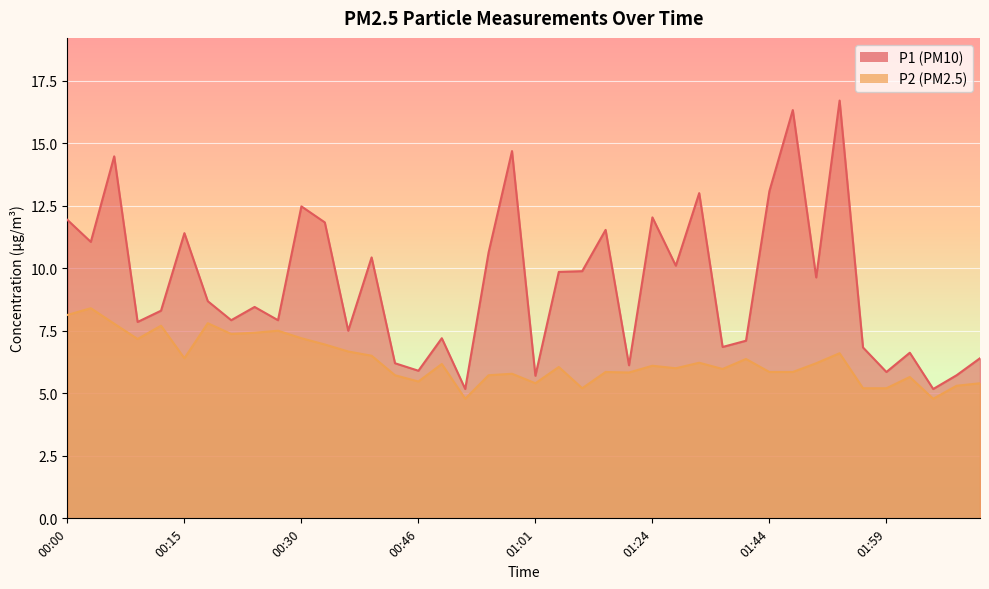

How many series are shown in this chart?

2